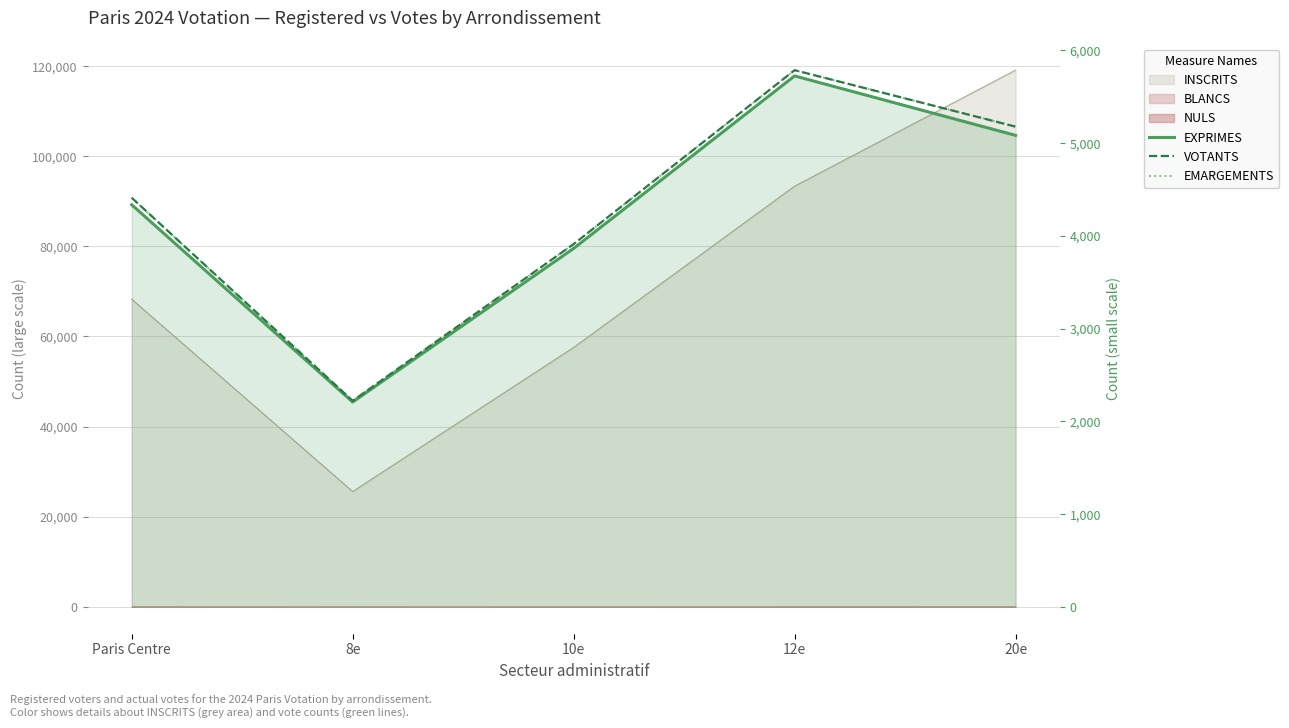

In VOTANTS, how many points are lower than both neighbors (excluding endpoints)?

1